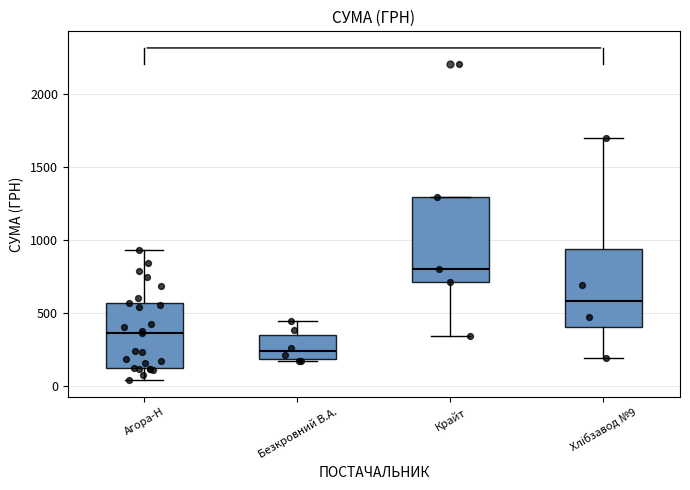

Where does the upper whisker of the box for Безкровний В.А. end on the y-axis? The values are not printed on the chart, so give them approximately, as read against the axis.

450